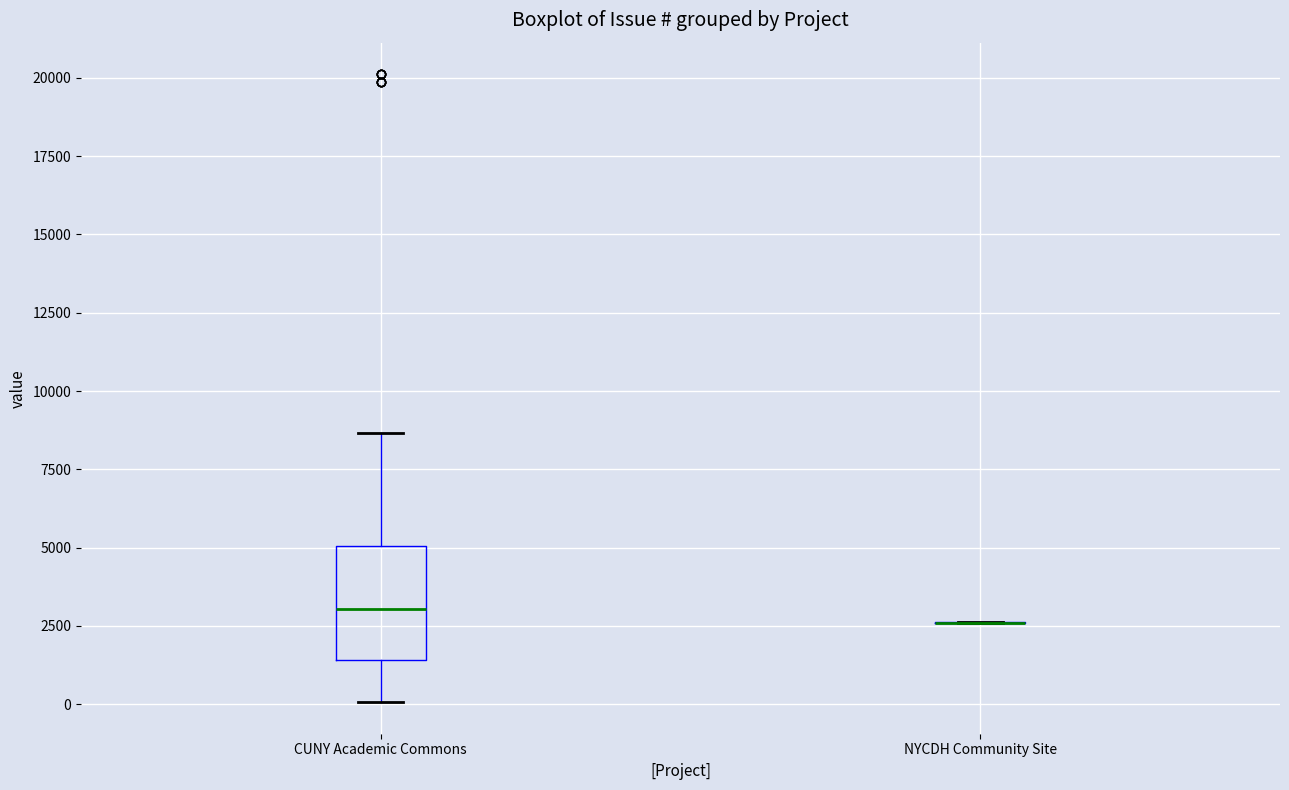

Reading left to right, read every box against the y-axis: the position of its median line, the range the box covers, and the ends of its whiskers. The values are not printed on the chart, so give them approximately, as read against the axis.

CUNY Academic Commons: median 3000, box 1500 to 5000, whiskers 0 to 8500
NYCDH Community Site: box collapsed to a line at 2500, whiskers 2500 to 2500